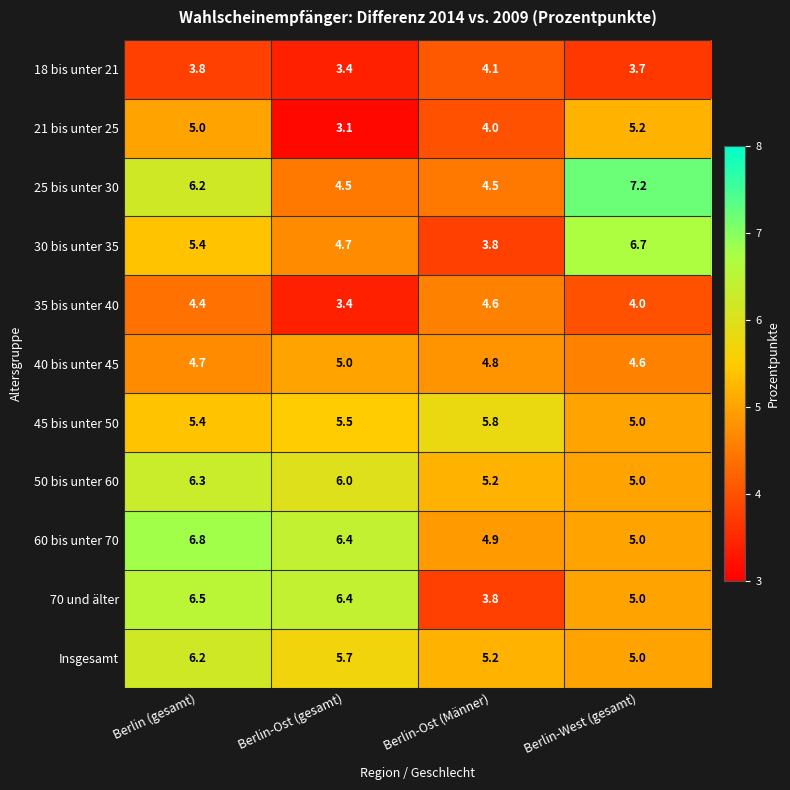

What is the difference between the second highest and minimum values in the 21 bis unter 25 series?

1.9